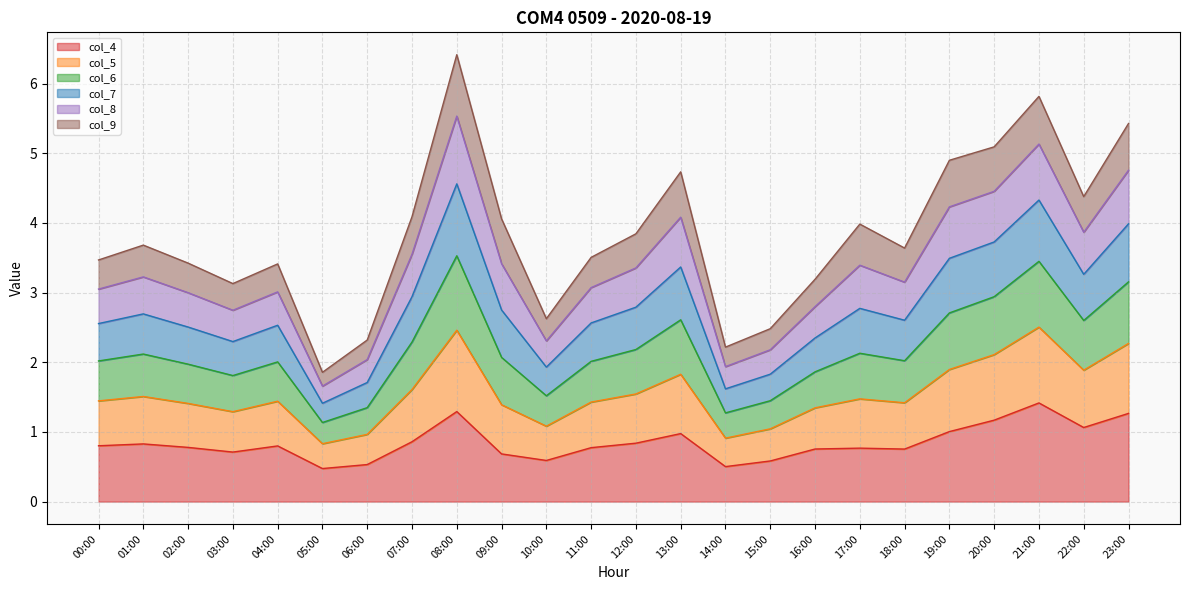

What is the minimum value for col_4?

0.5